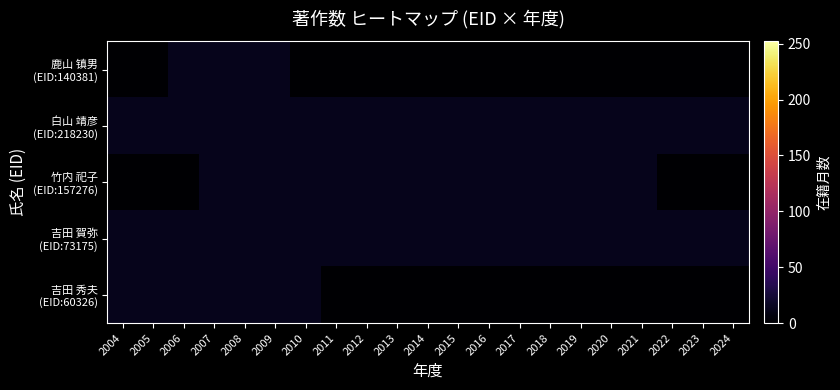

Which series has the largest total across all categories?

白山 靖彦 (EID:218230)